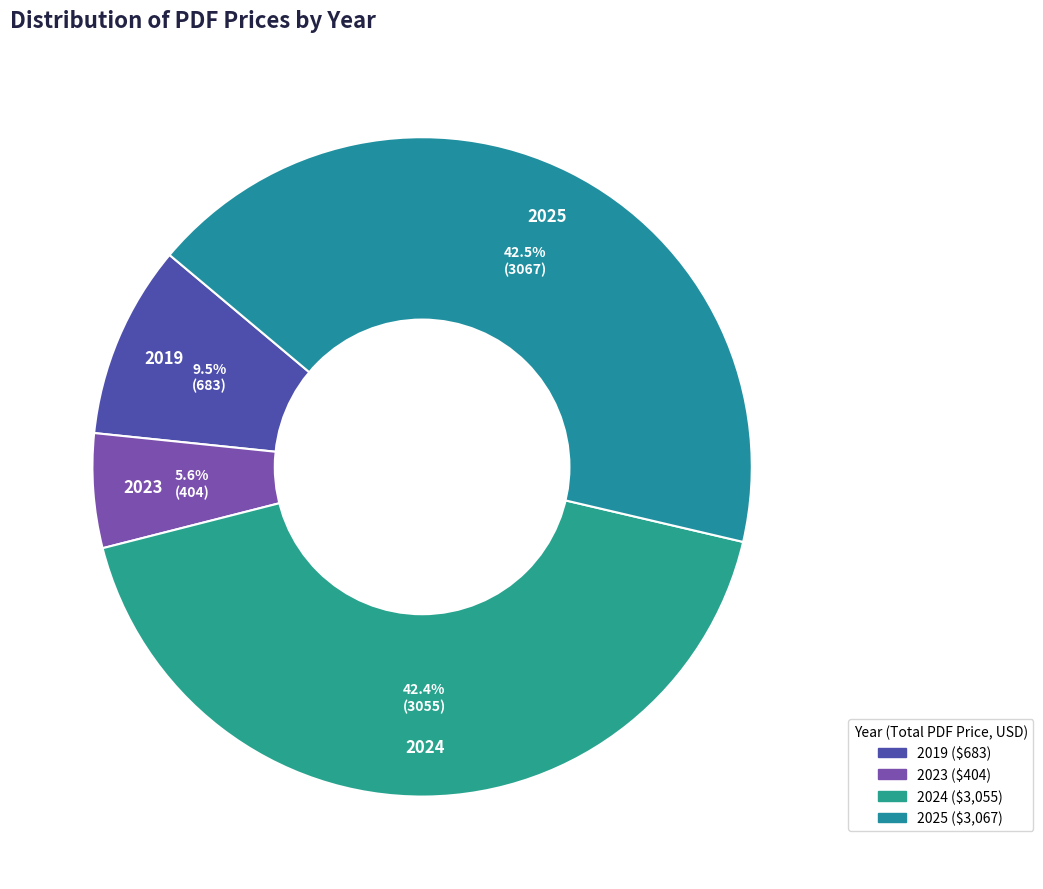

How many segments does this pie chart have?

4